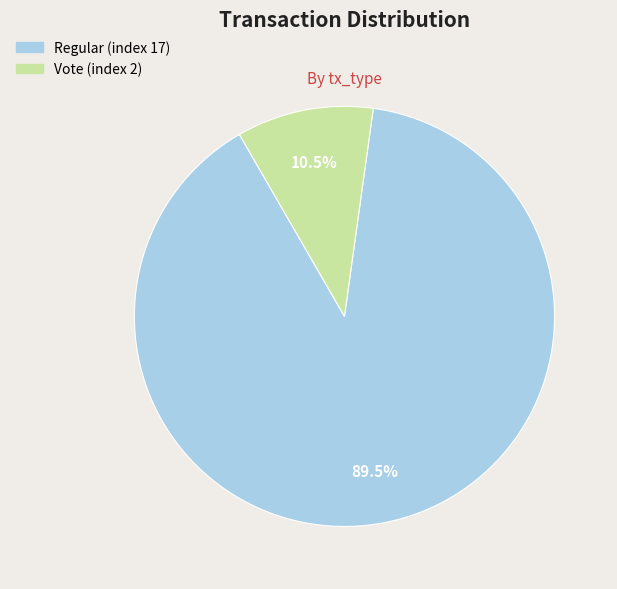

Which has a higher value, Regular (index 17) or Vote (index 2)?

Regular (index 17)